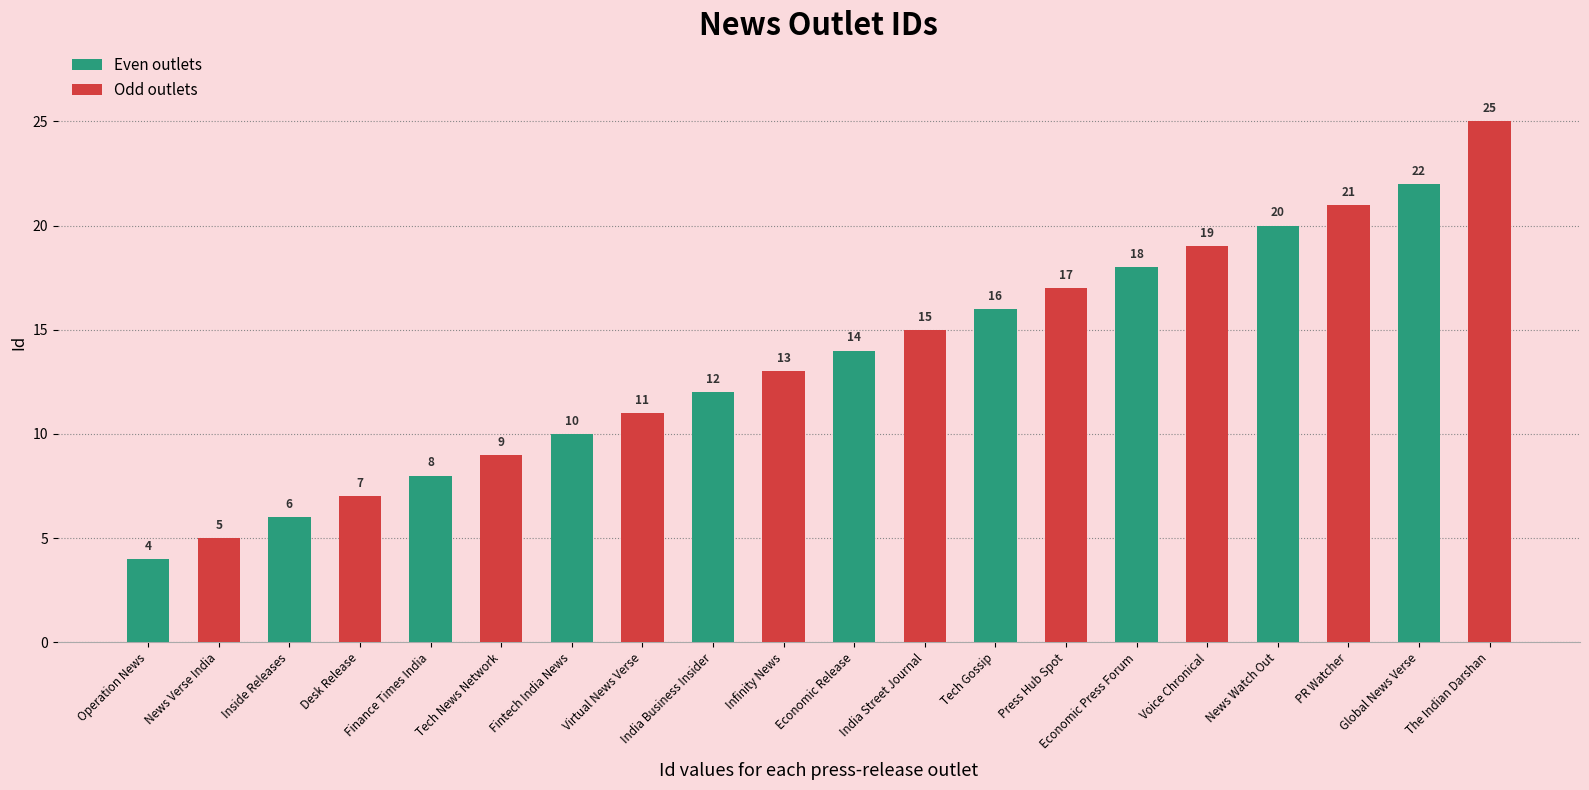

Reading left to right, what are all the values shown in this chart?

4	5	6	7	8	9	10	11	12	13	14	15	16	17	18	19	20	21	22	25